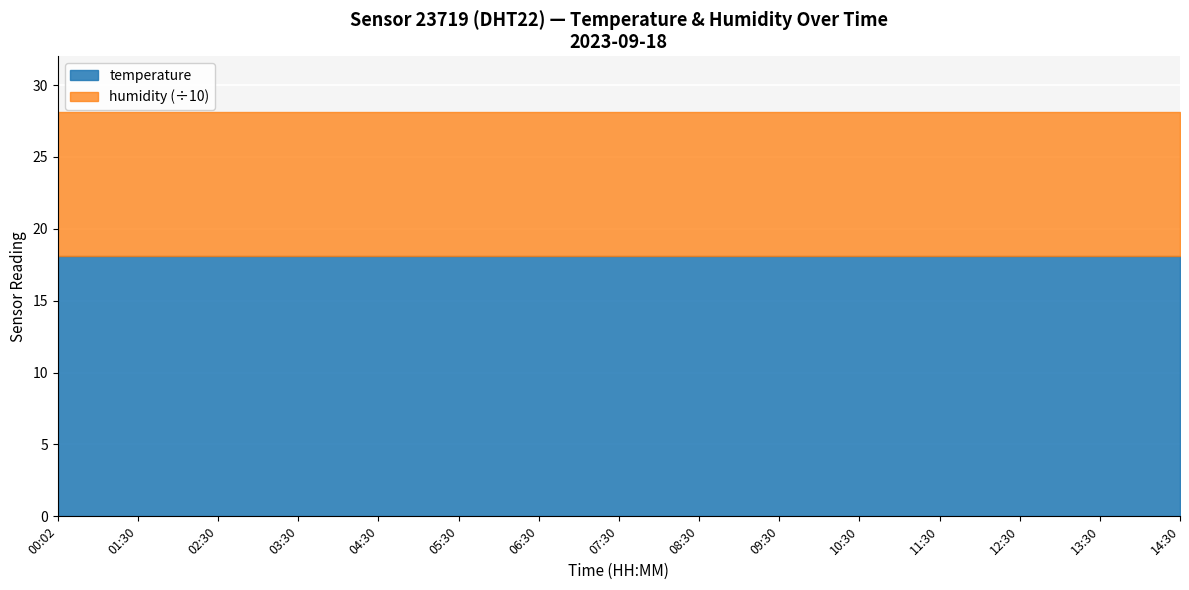

What is the value of the humidity point at the 8th from the left?

99.9